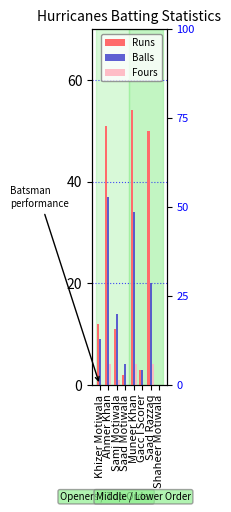

Read the Fours value at Sami Motiwala.

1